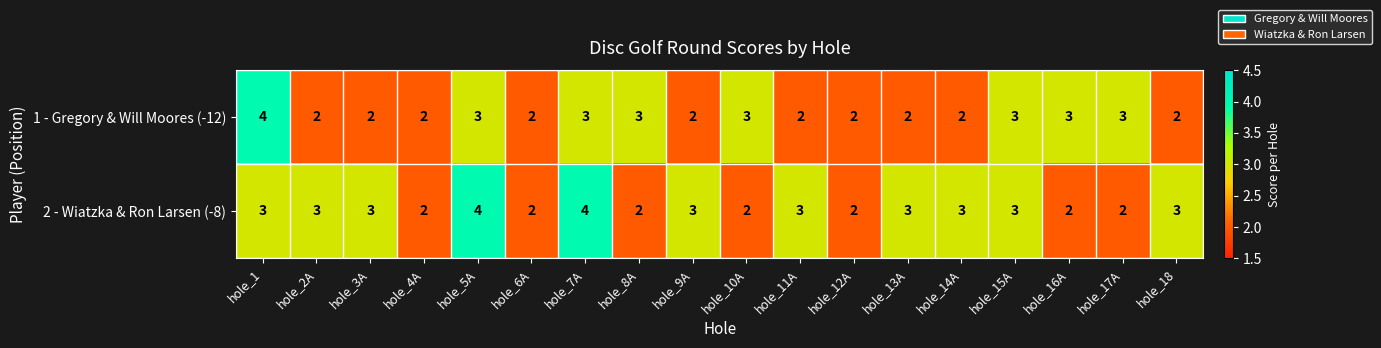

What is the average value of the 2 - Wiatzka & Ron Larsen (-8) series?

3